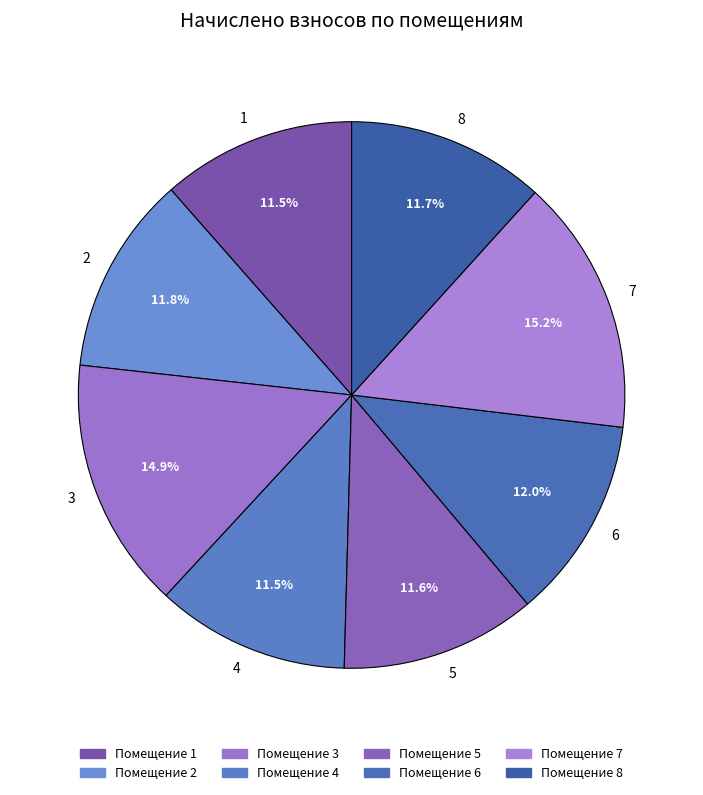

Is it true that 7 is 26% of the pie?

False